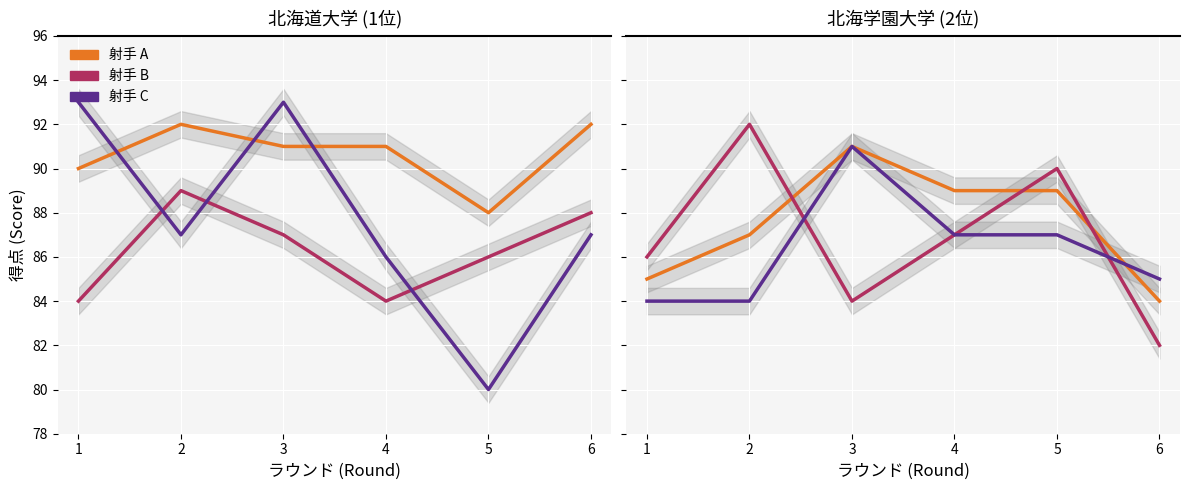

How many 加藤 太一 (北学) values are between 84 and 87?

5